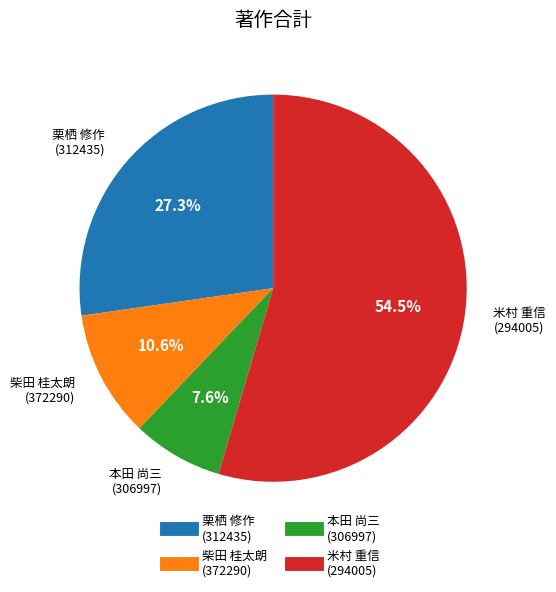

How much of the chart is everything except 栗栖 修作 (312435)?

72.7%